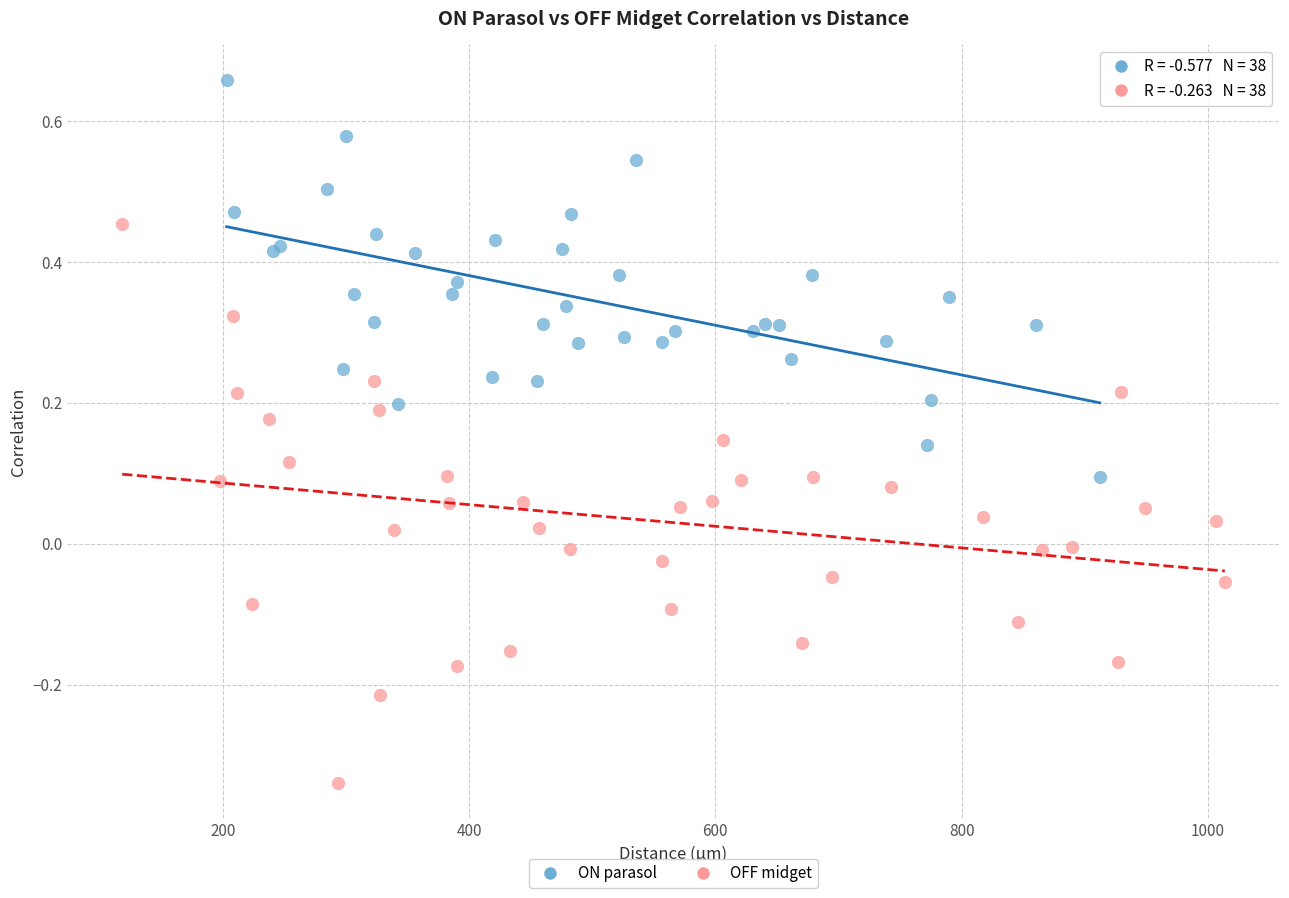

Which series contains the highest Y value?

ON parasol